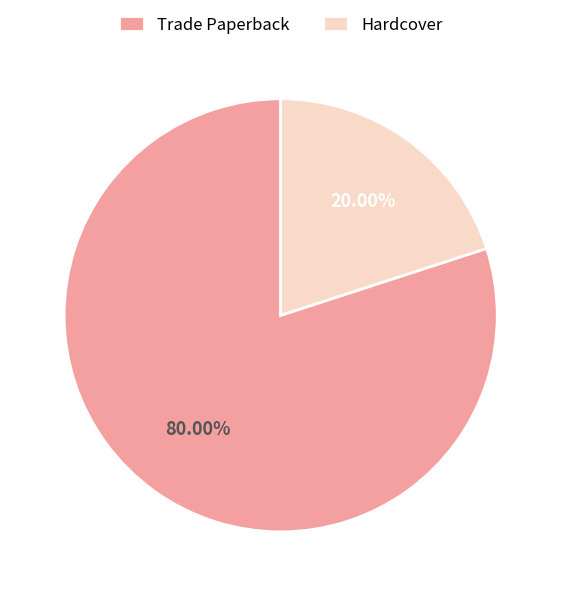

Which category has the smallest portion of the pie?

Hardcover